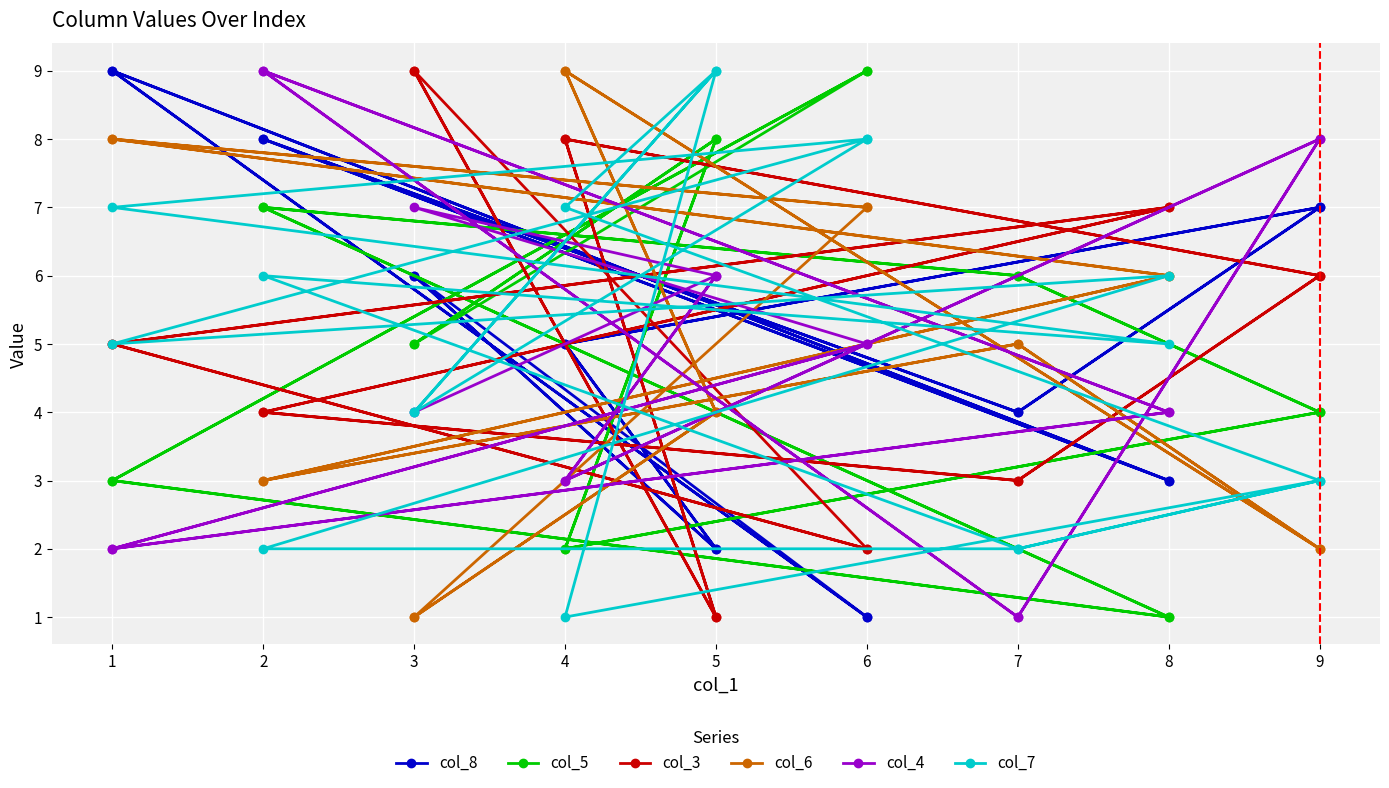

List the series in order of their peak value, highest first.

col_8, col_5, col_3, col_6, col_4, col_7